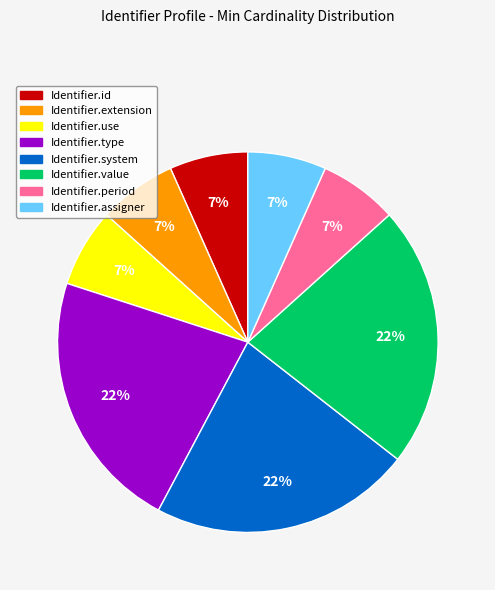

How many slices are in this pie chart?

8